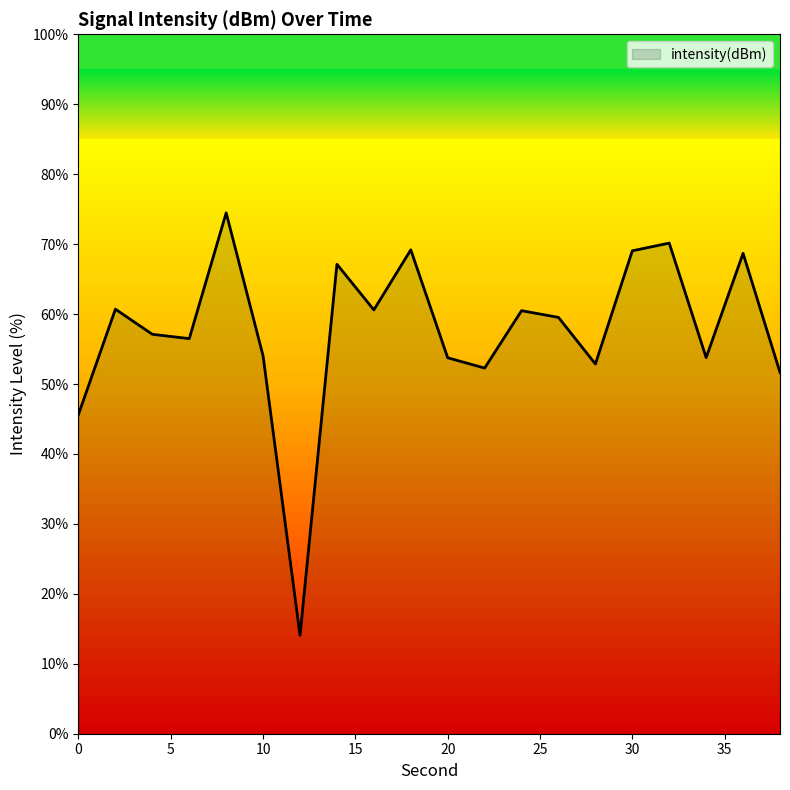

How many distinct data groups are displayed?

1